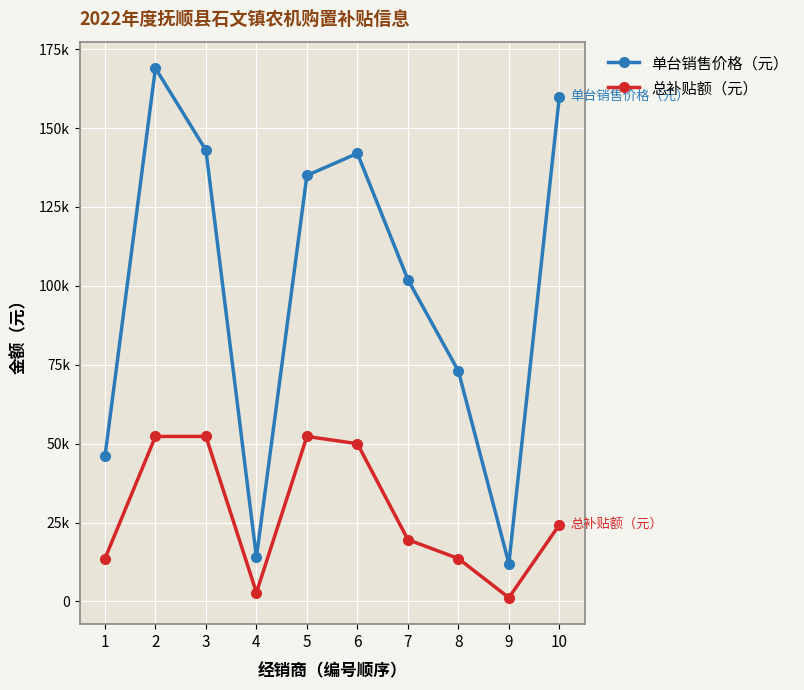

What is the spread (max minus min) of values at 1?

32400